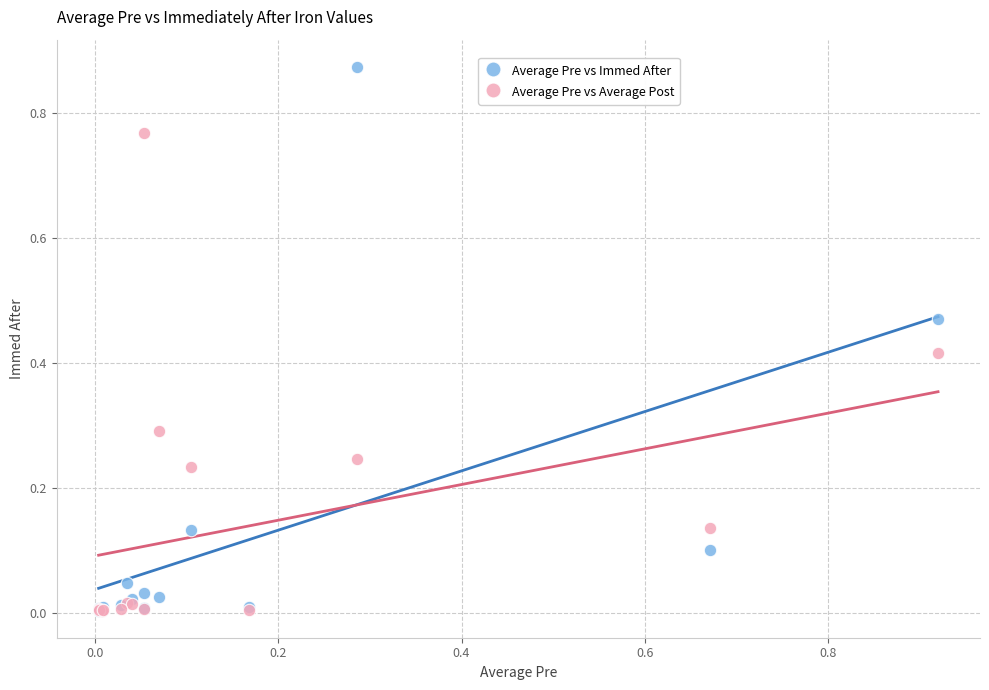

What are all the series names shown in the legend?

Average Pre vs Immed After, Average Pre vs Average Post